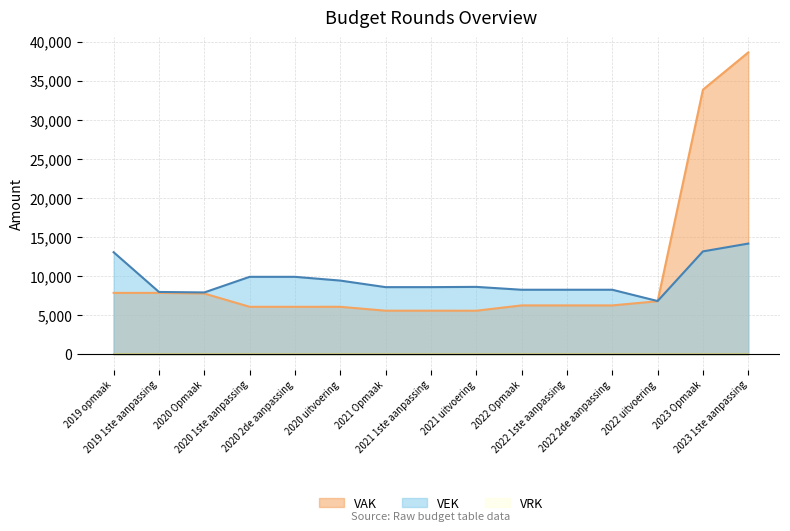

Is the value of VEK at 2021 uitvoering greater than the value of VAK at 2020 1ste aanpassing?

Yes